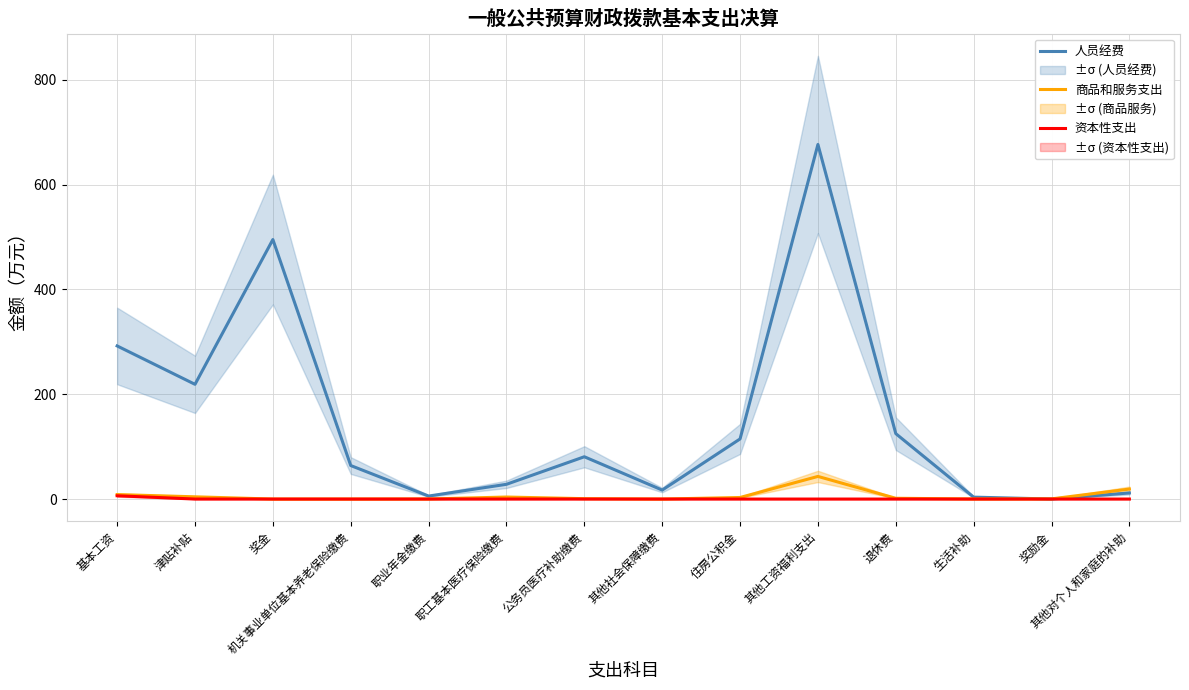

What is the label of the 6th point from the left?

职工基本医疗保险缴费